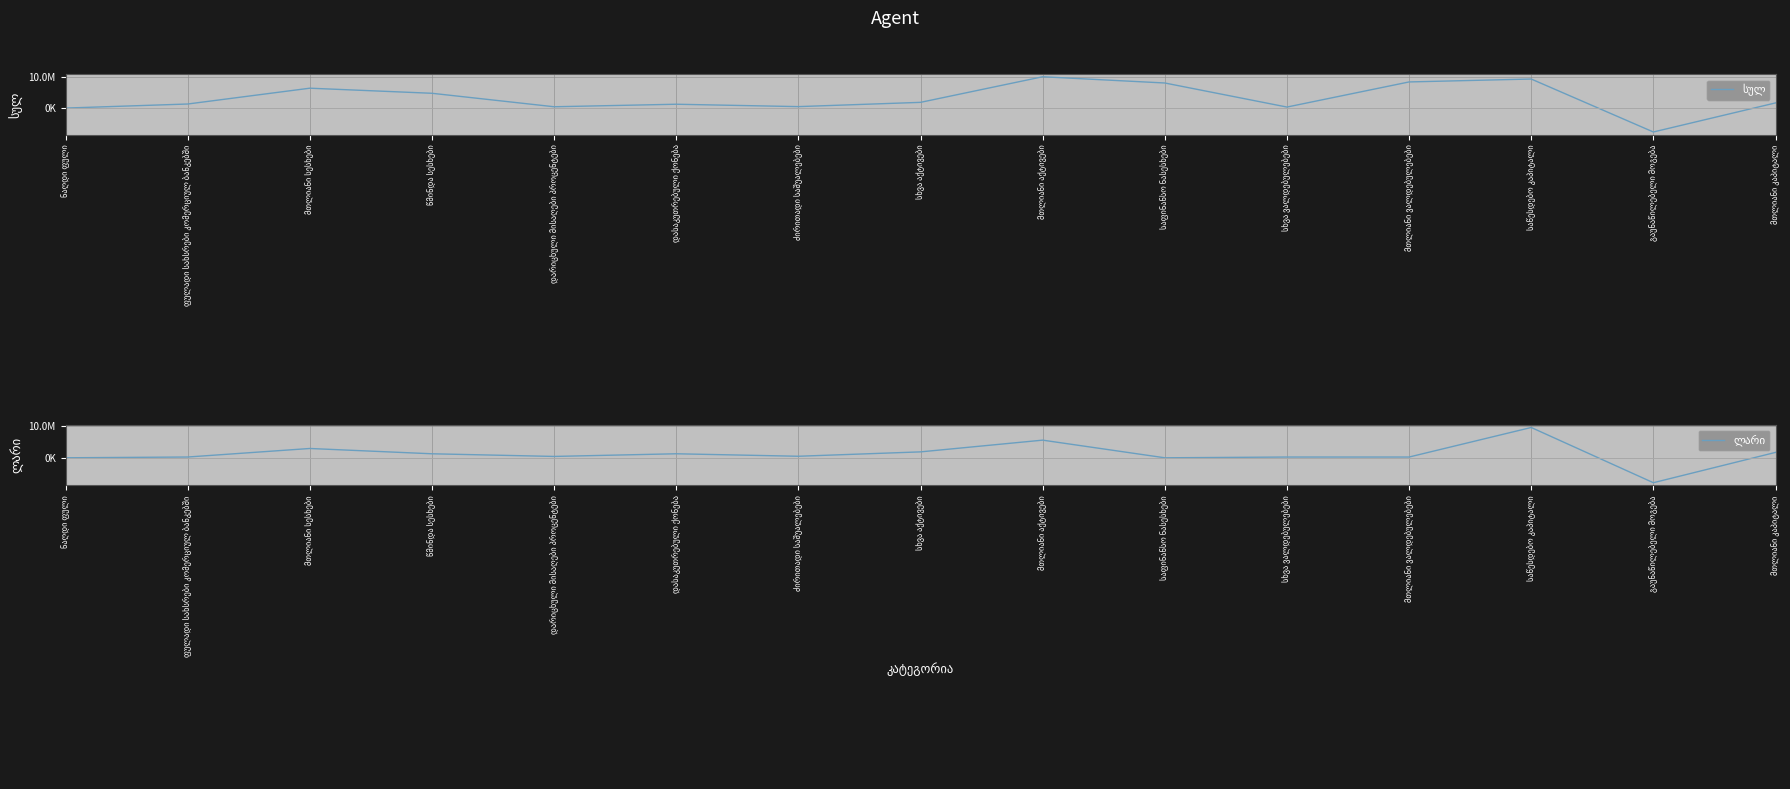

True or false: ლარი and სულ cross at least once.

False